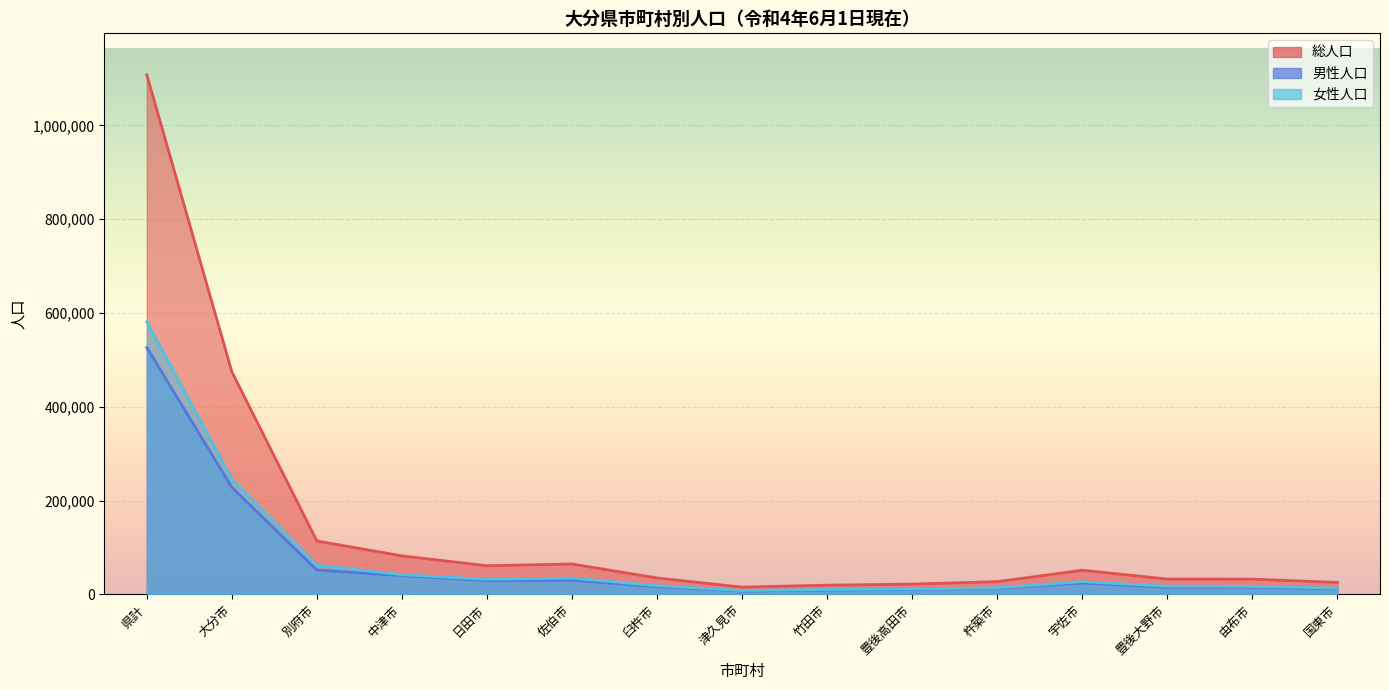

In 男性人口, how many points are lower than both neighbors (excluding endpoints)?

3